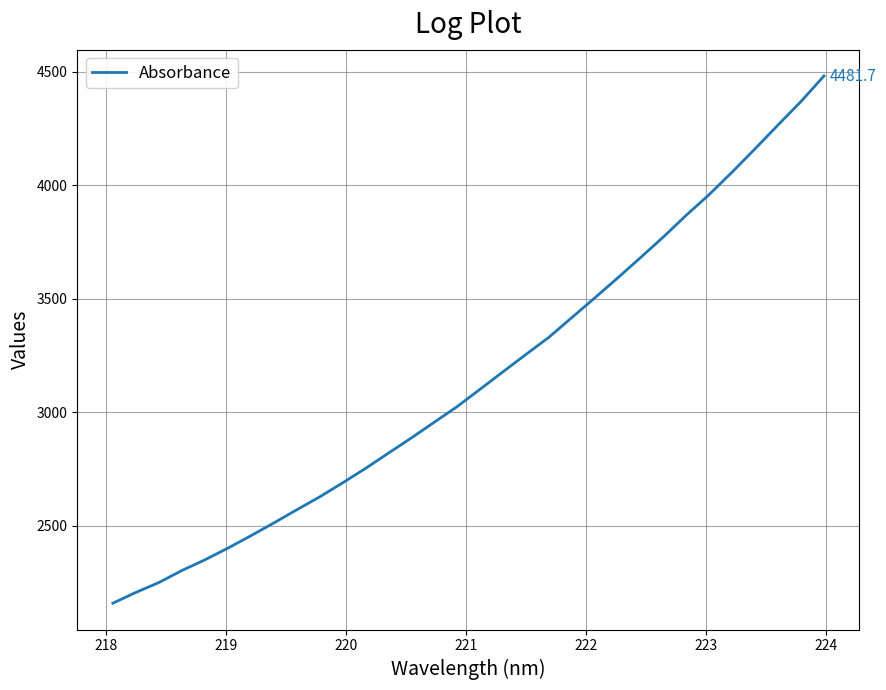

What is the maximum value shown in the chart?

4481.7